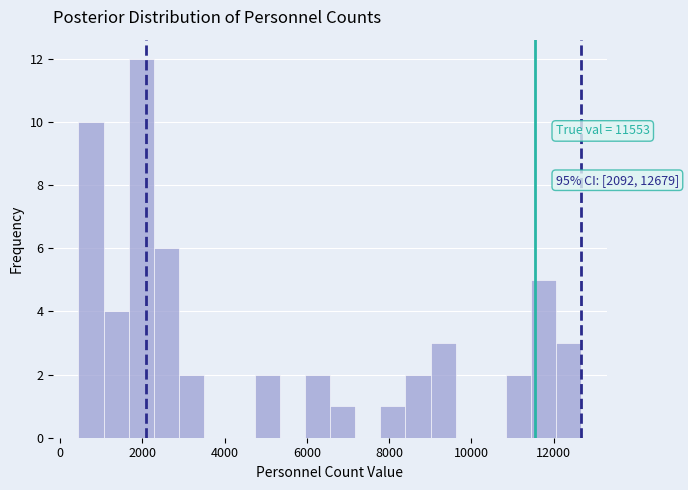

Read against the x-axis, roughly where is the centre of the tallest bar?

2000